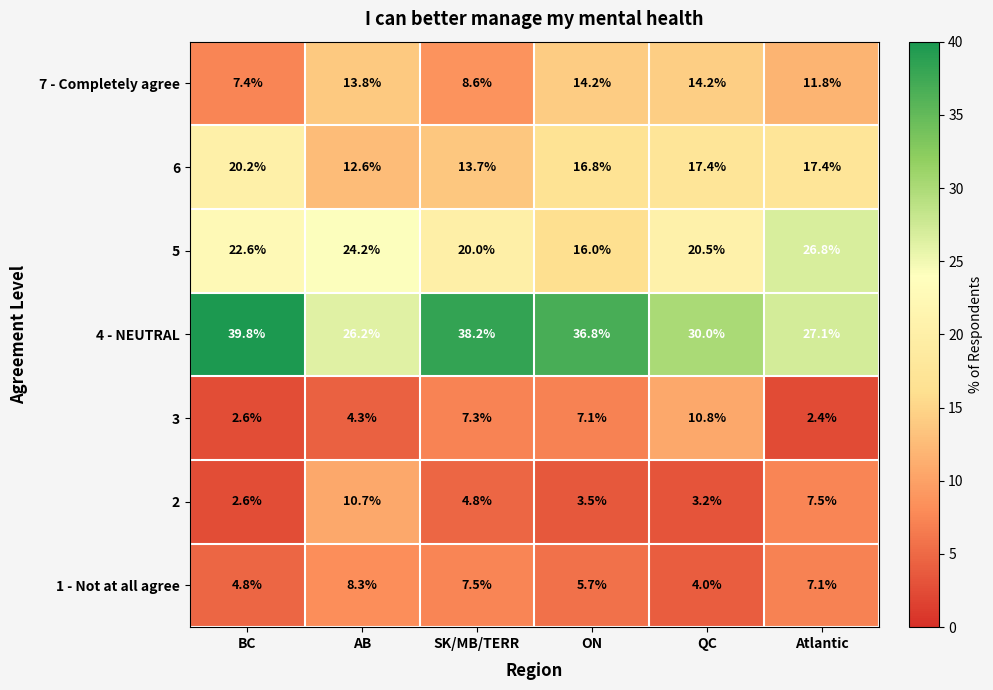

Which series has the largest total across all categories?

4 - NEUTRAL